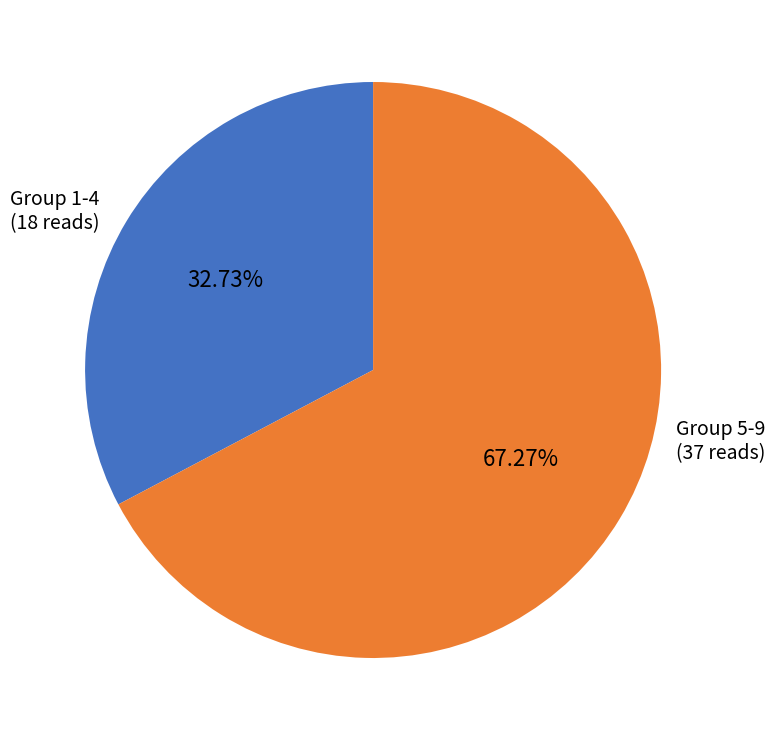

Between Group 1-4 (18 reads) and Group 5-9 (37 reads), which is larger?

Group 5-9 (37 reads)